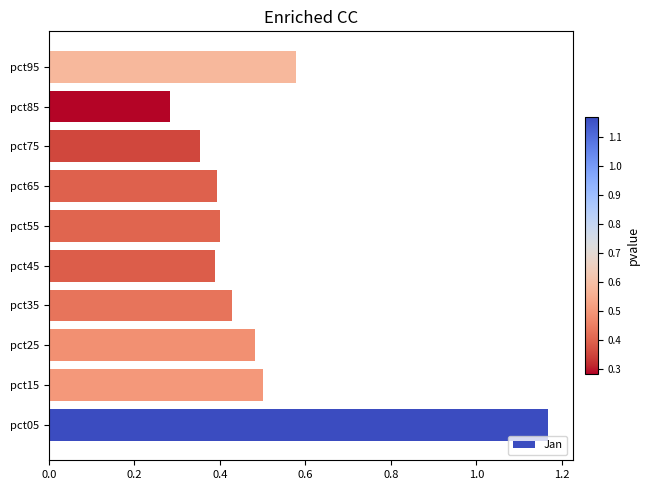

Which label corresponds to the largest value in the chart?

pct05